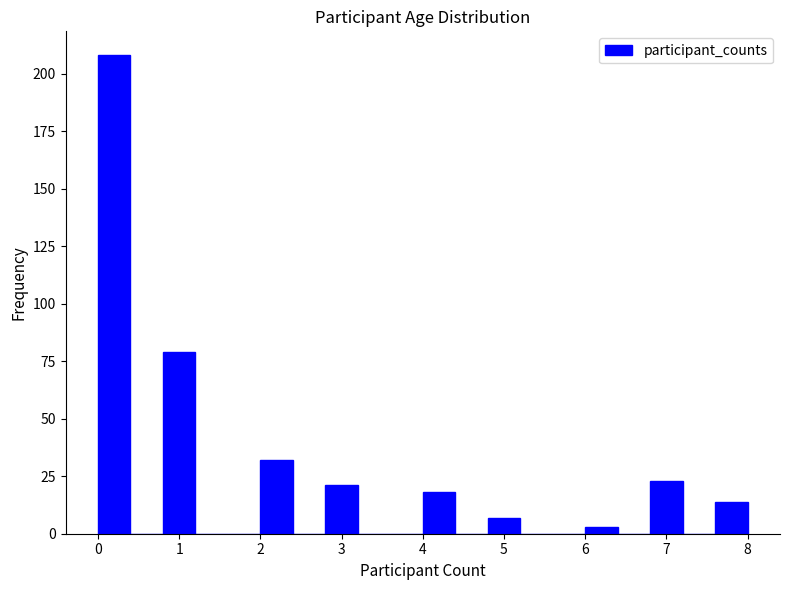

Reading left to right, list every bar in this chart as the range it spans on the x-axis followed by its height. The values are not printed on the chart, so give them approximately, as read against the axis.

0.0 to 0.4: 210
0.4 to 0.8: 0
0.8 to 1.2: 80
1.2 to 1.6: 0
1.6 to 2.0: 0
2.0 to 2.4: 30
2.4 to 2.8: 0
2.8 to 3.2: 20
3.2 to 3.6: 0
3.6 to 4.0: 0
4.0 to 4.4: 20
4.4 to 4.8: 0
4.8 to 5.2: 5
5.2 to 5.6: 0
5.6 to 6.0: 0
6.0 to 6.4: under 5
6.4 to 6.8: 0
6.8 to 7.2: 25
7.2 to 7.6: 0
7.6 to 8.0: 15